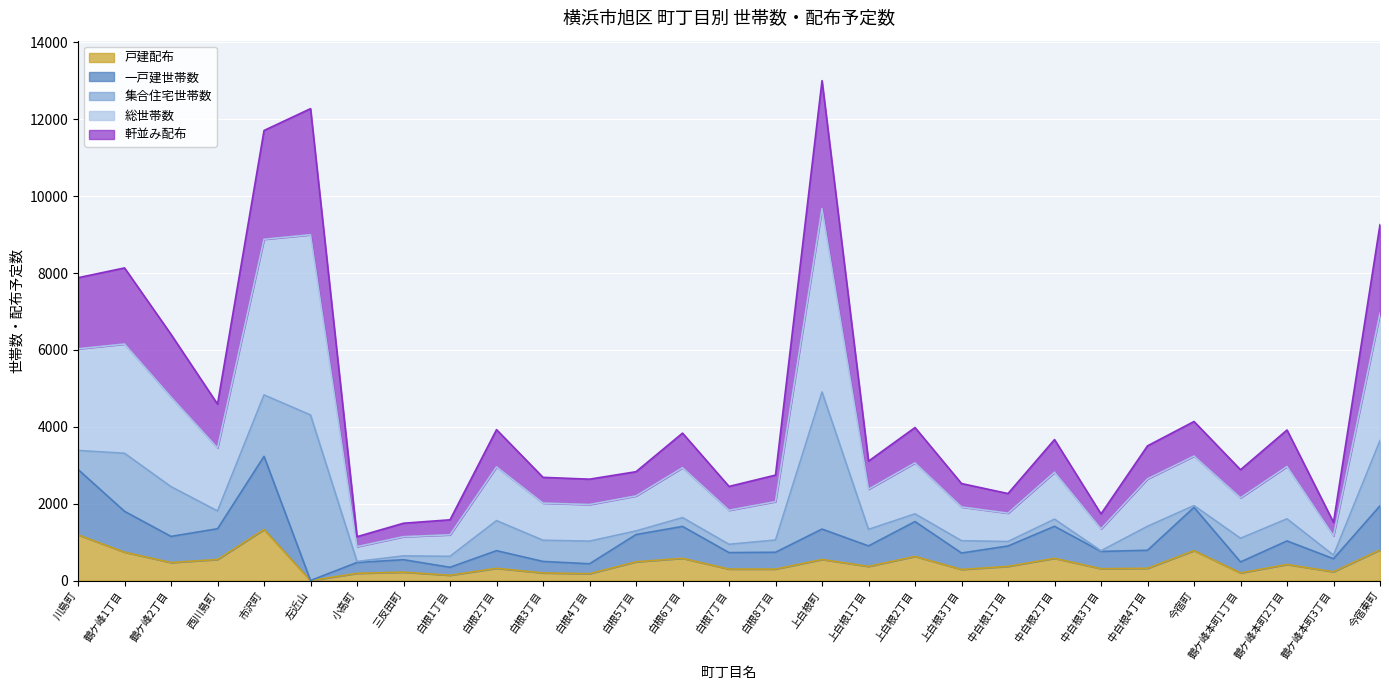

At how many categories does at least one series exceed 12412?

1